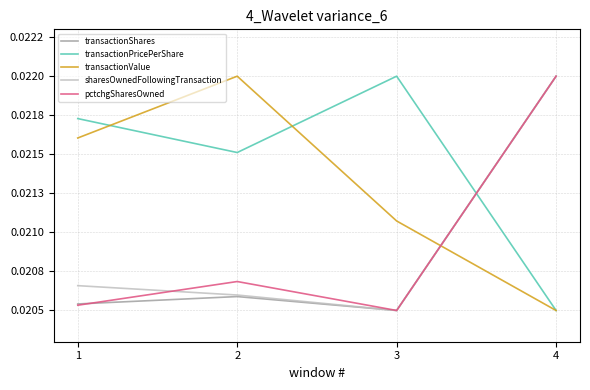

Does the chart have visible grid lines?

Yes